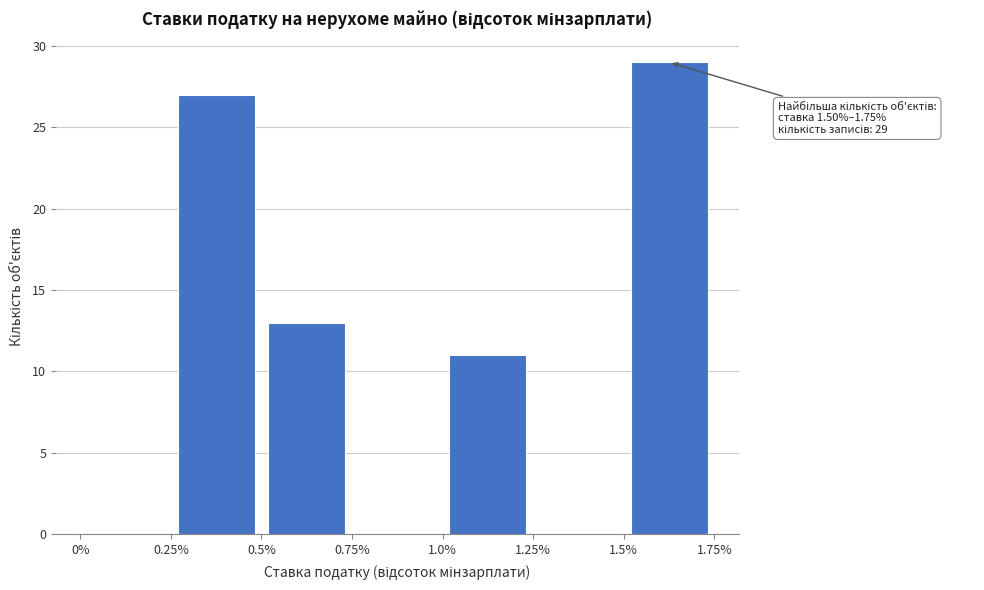

Which range on the x-axis has the tallest bar?

1.5% to 1.75%